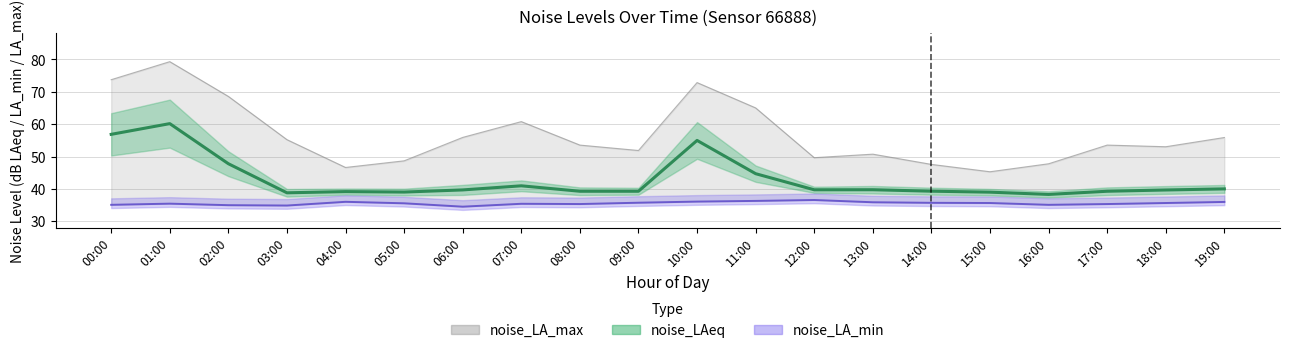

How many distinct data groups are displayed?

3